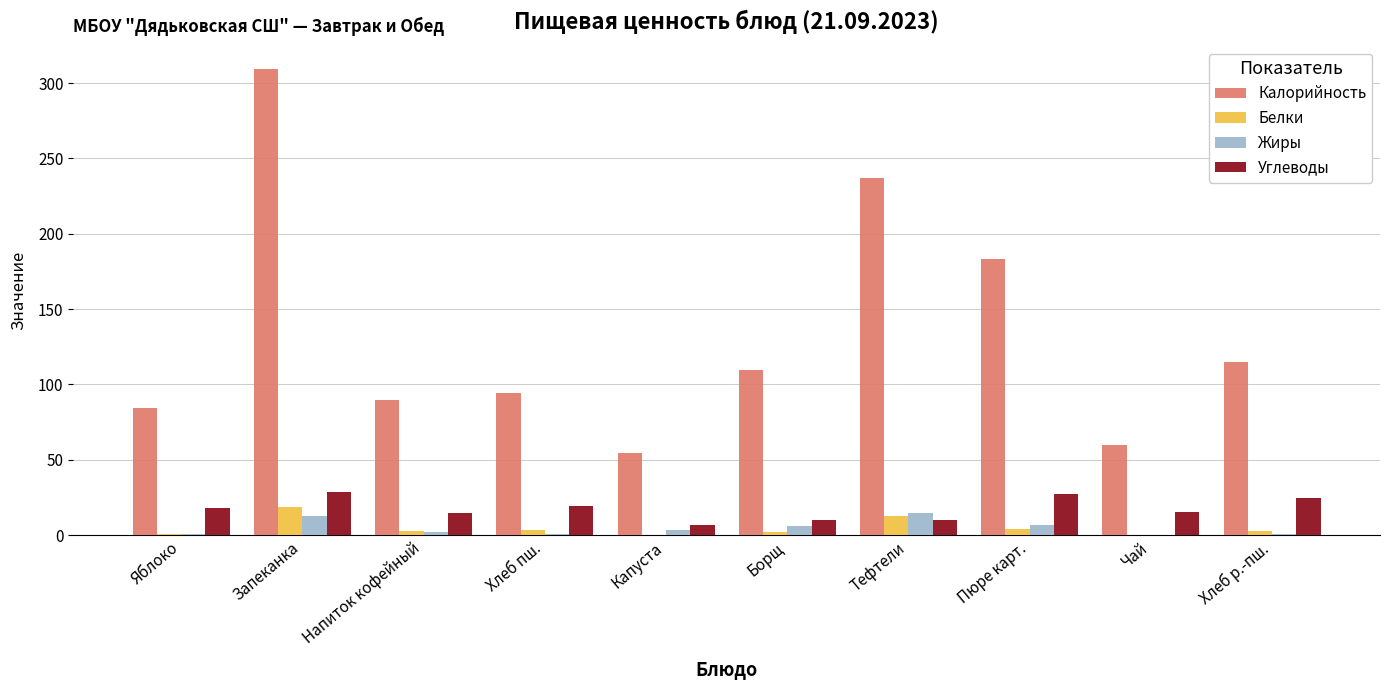

At which label is Калорийность closest to 181?

Пюре карт.